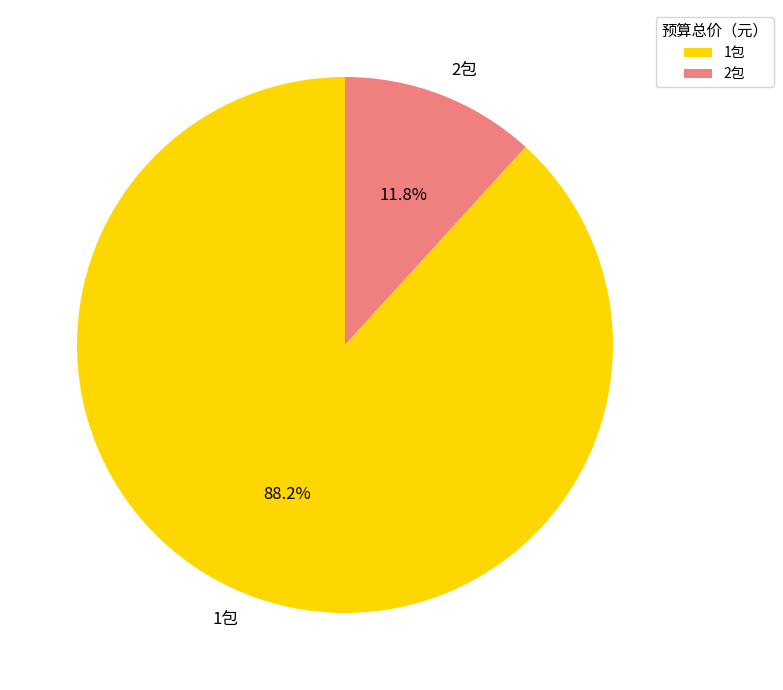

What is the largest slice in the pie chart?

1包